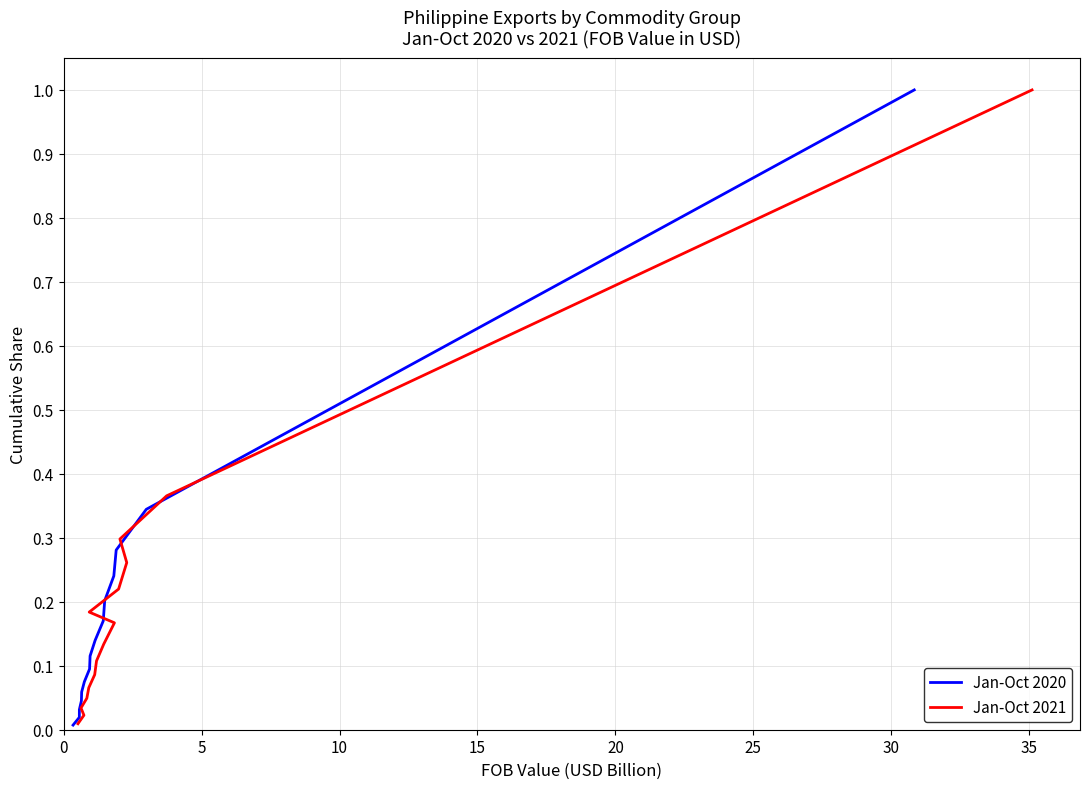

Rank the series by their average value, from highest to lowest.

Jan-Oct 2021, Jan-Oct 2020